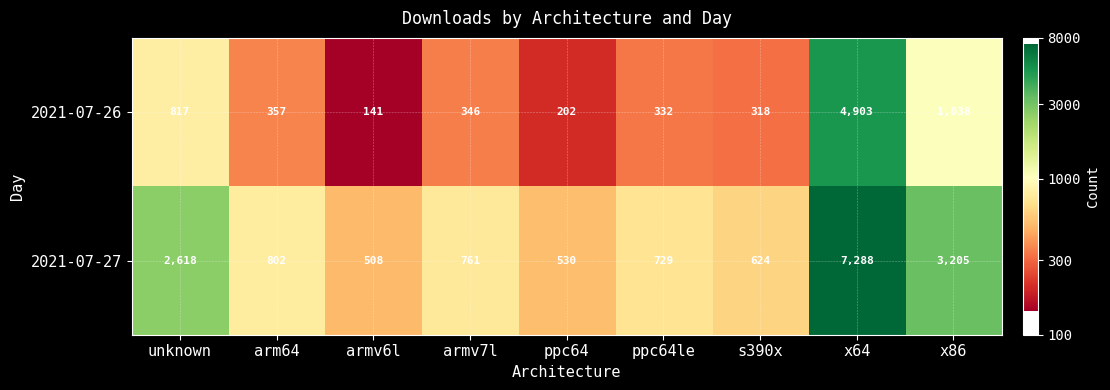

What is the sum of all 2021-07-26 values?

8454